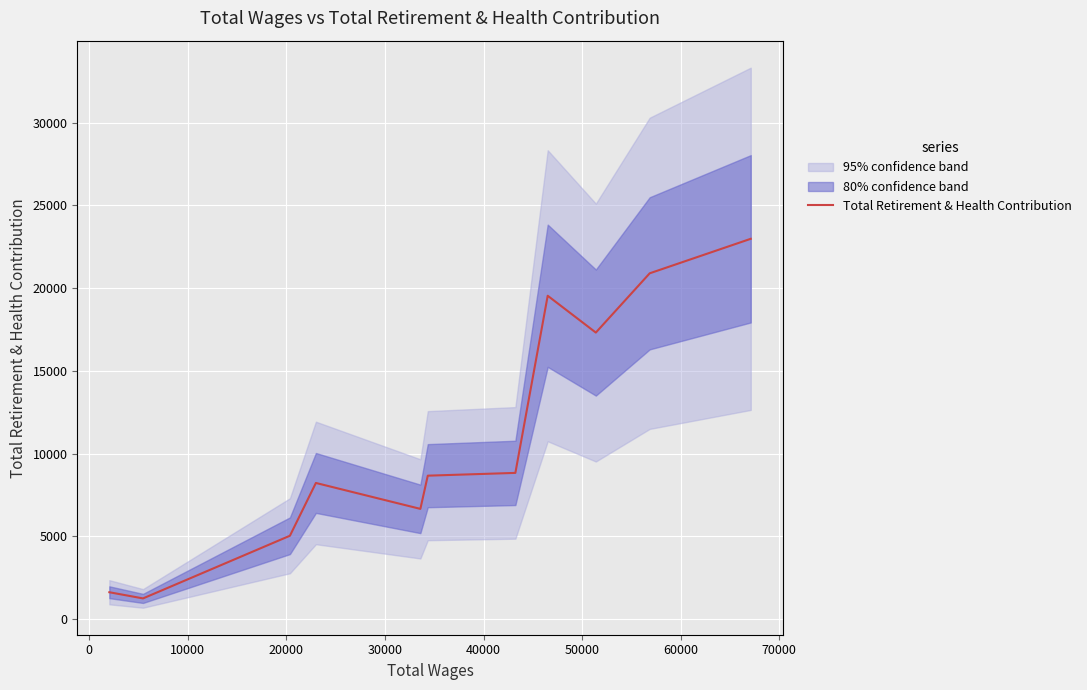

What is the maximum value for Total Retirement & Health Contribution?

22987